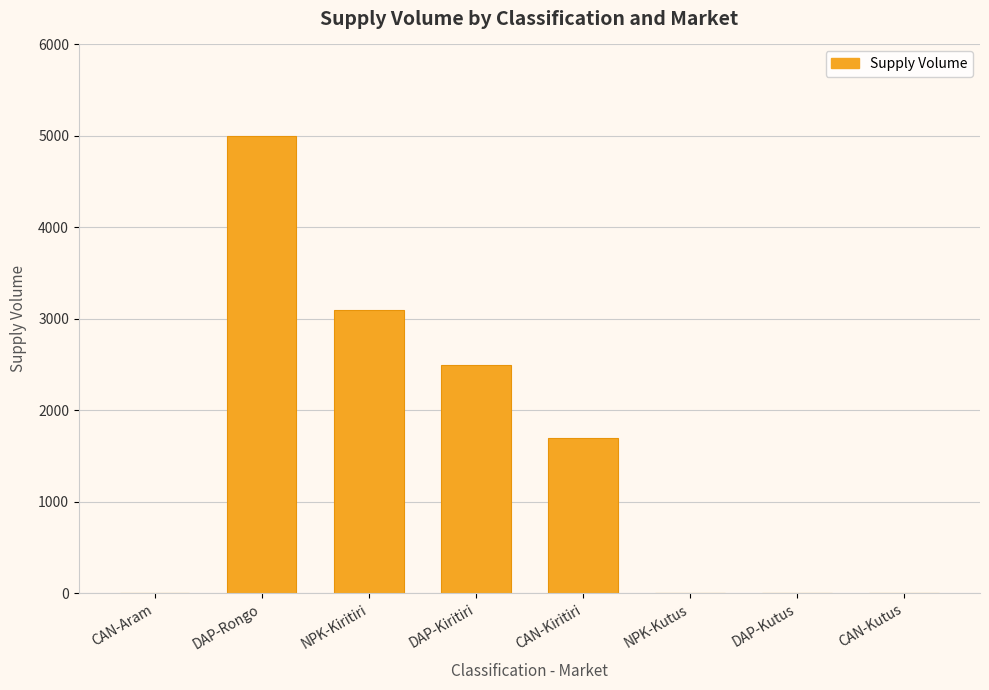

Is it true that the value at CAN-Kiritiri is 2211?

False